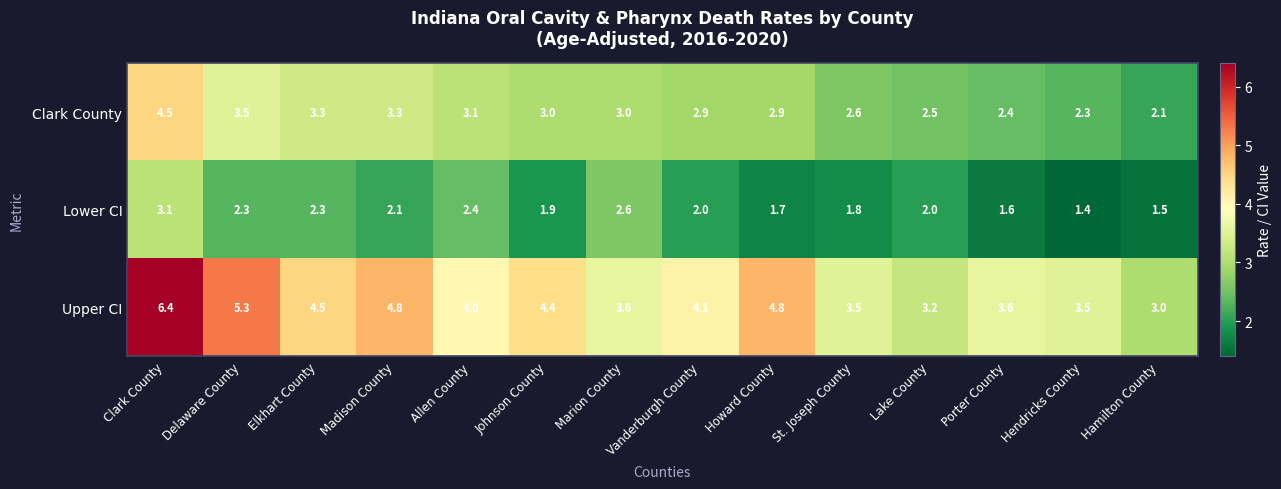

Which series has the largest total across all categories?

Upper CI